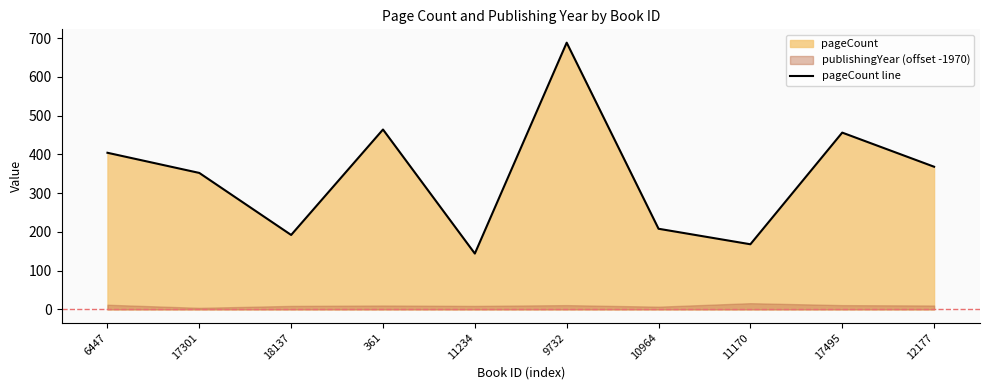

Reading left to right, list all the values displayed in this chart.

6447=404	17301=352	18137=192	361=464	11234=144	9732=688	10964=208	11170=168	17495=456	12177=368